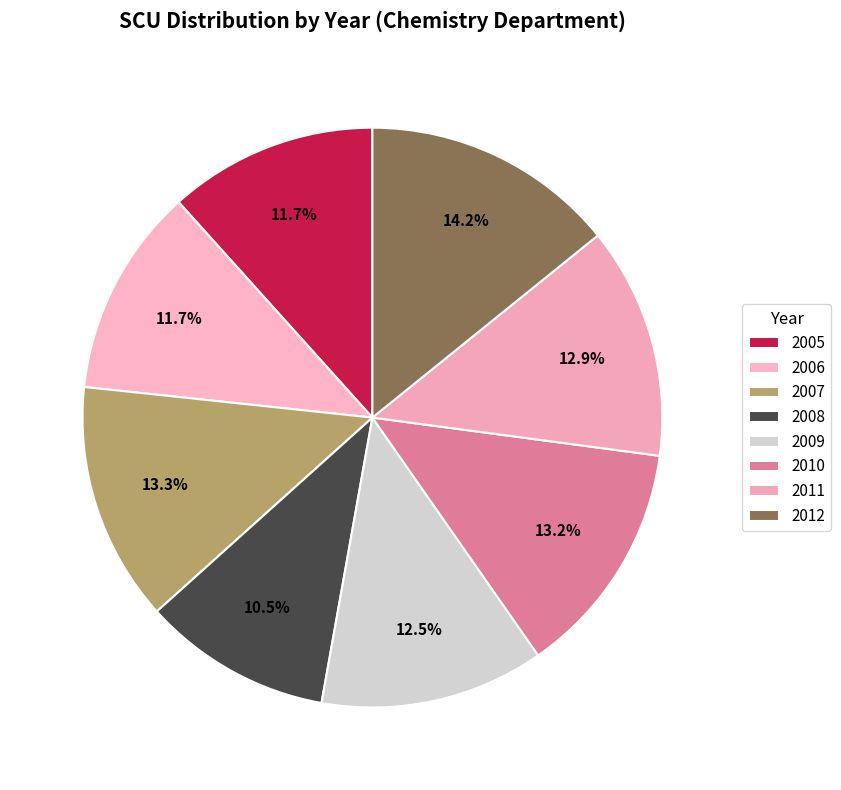

What is the ratio of the value at 2005 to the value at 2007?

0.9